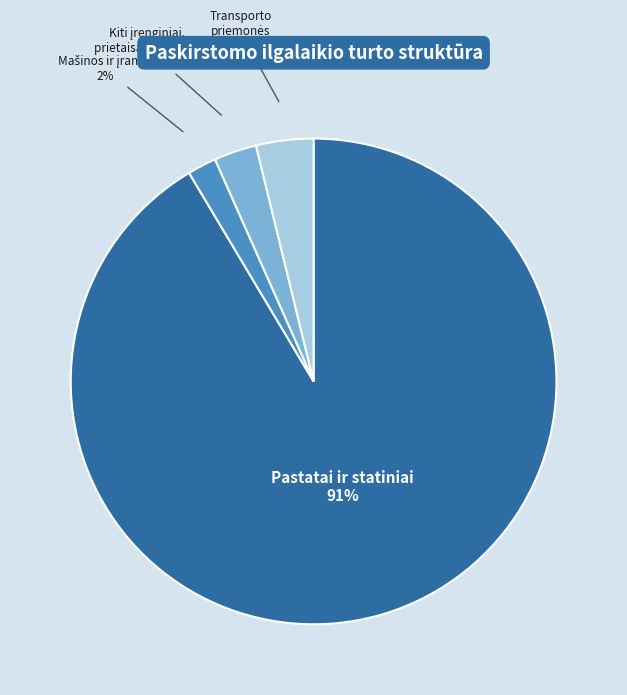

Does any single category account for the majority?

Yes